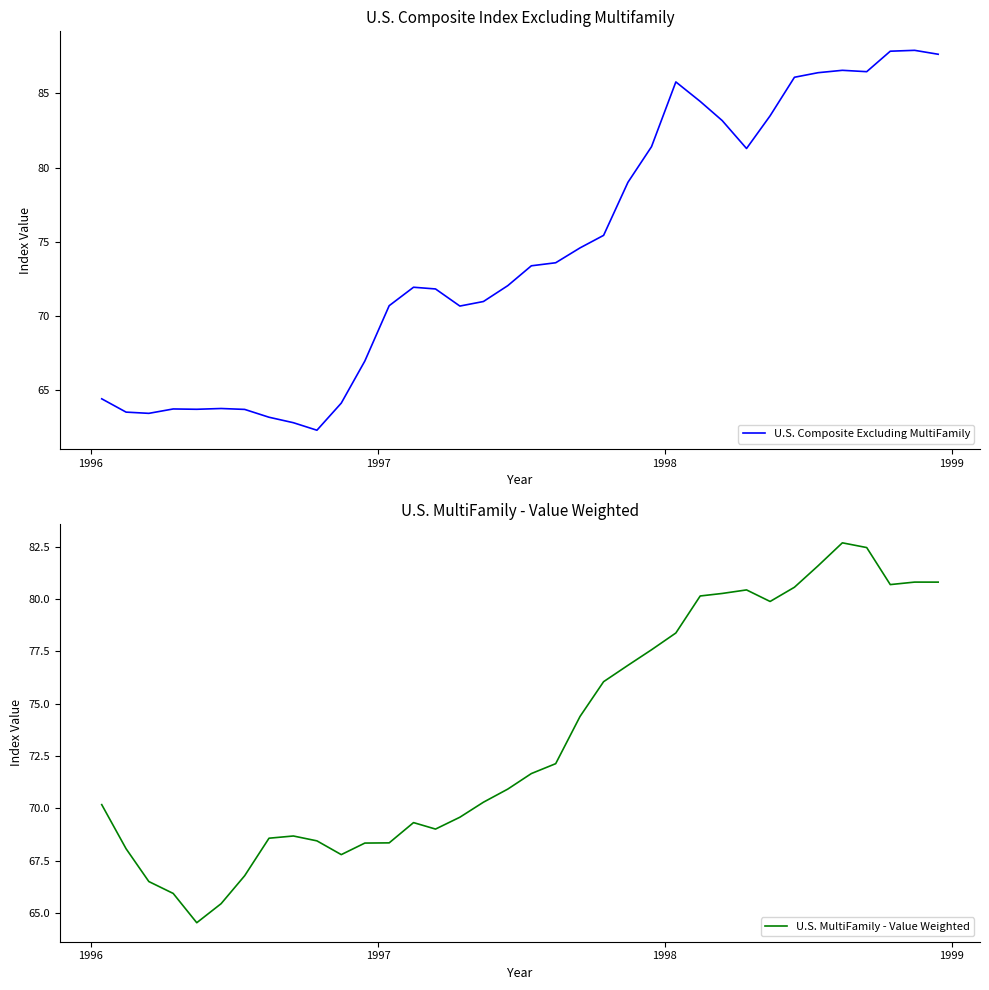

Reading right to left, list all the values displayed in this chart.

U.S. Composite Excluding MultiFamily: 87.6	87.9	87.8	86.5	86.6	86.4	86.1	83.5	81.3	83.2	84.5	85.8	81.4	79.0	75.4	74.6	73.6	73.4	72.0	71.0	70.7	71.8	71.9	70.7	67.0	64.1	62.3	62.8	63.2	63.7	63.8	63.7	63.7	63.4	63.5	64.4
U.S. MultiFamily - Value Weighted: 80.8	80.8	80.7	82.5	82.7	81.6	80.6	79.9	80.4	80.3	80.2	78.4	77.6	76.8	76.1	74.4	72.1	71.7	70.9	70.3	69.6	69.0	69.3	68.4	68.3	67.8	68.4	68.7	68.6	66.8	65.4	64.5	65.9	66.5	68.1	70.2